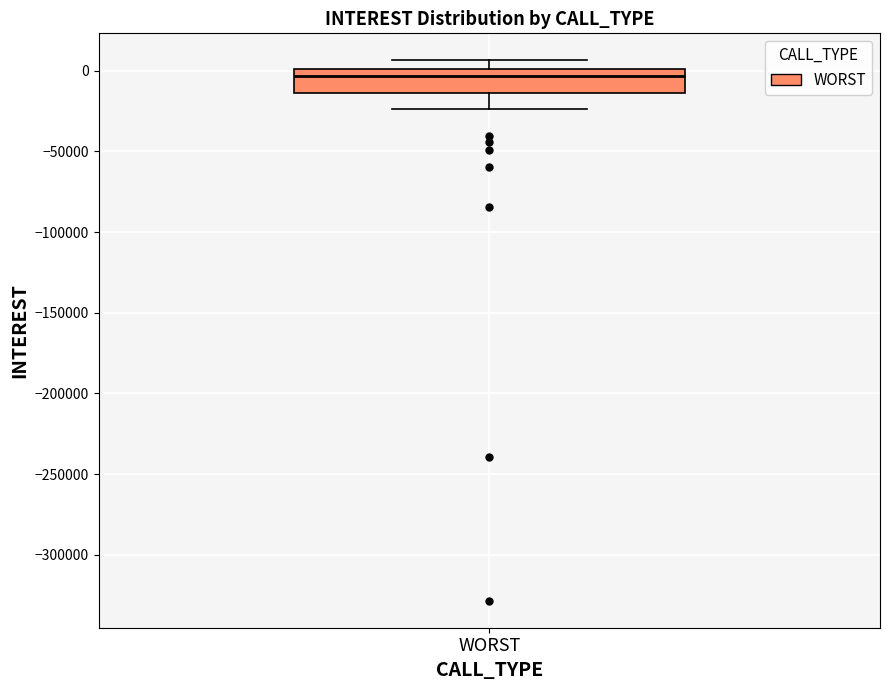

Transcribe this box plot: give where the median line is, the range the box spans, and where the two whiskers end, as read against the y-axis. The values are not printed on the chart, so give them approximately, as read against the axis.

median -5000, box -15000 to 0, whiskers -25000 to 5000